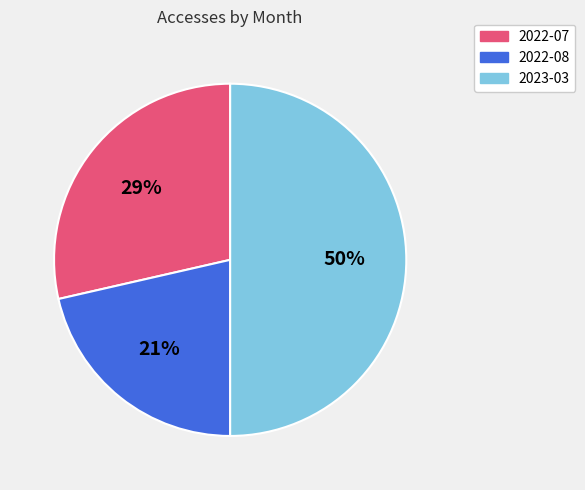

How many segments does this pie chart have?

3